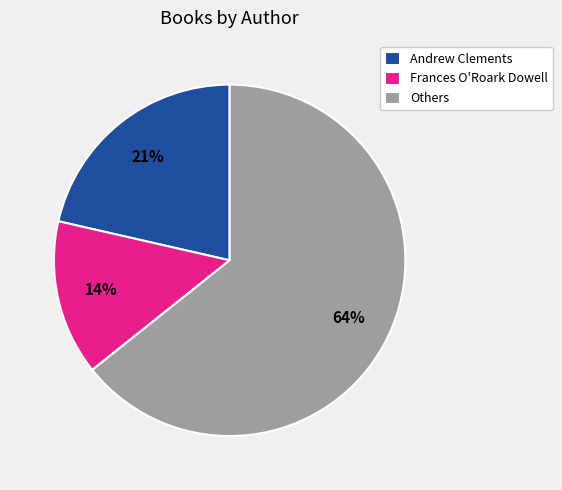

Count the number of slices in the pie.

3